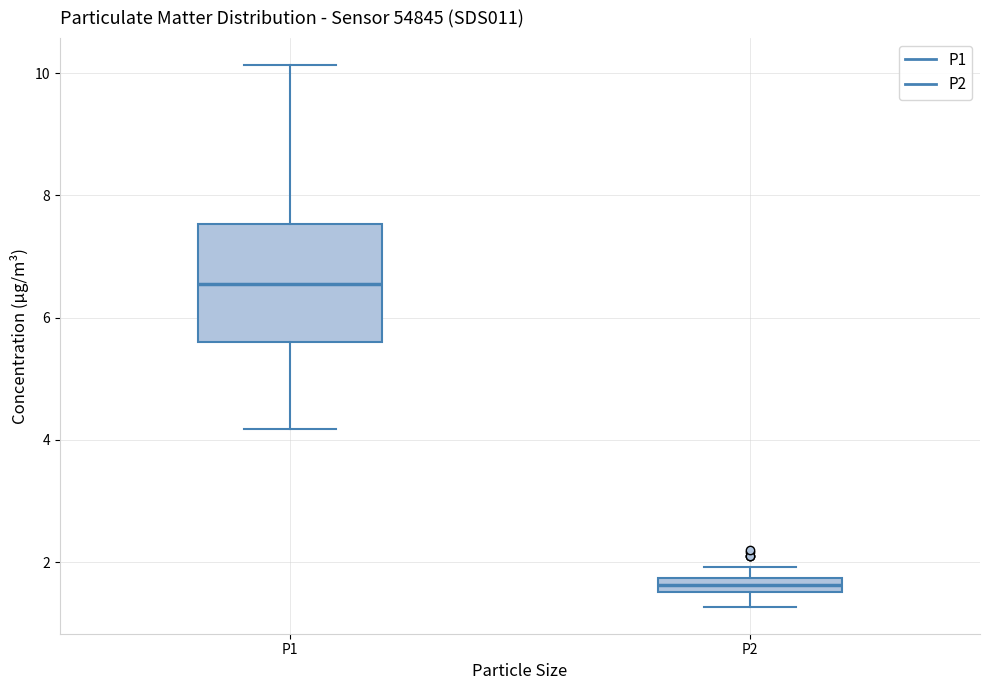

Where does the lower whisker of the box for P1 end on the y-axis? The values are not printed on the chart, so give them approximately, as read against the axis.

4.2